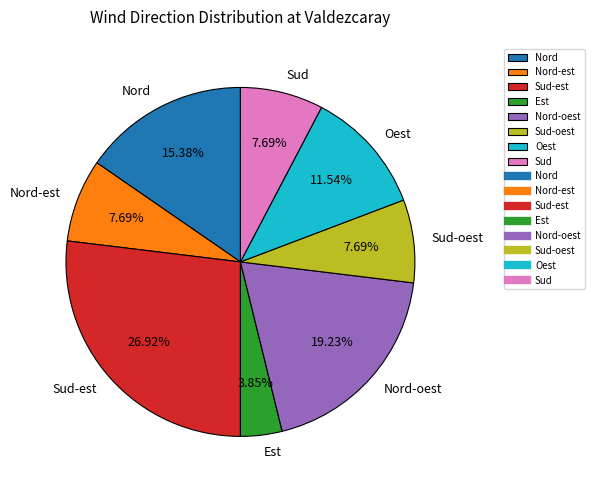

Does Est represent more than half of the total?

No